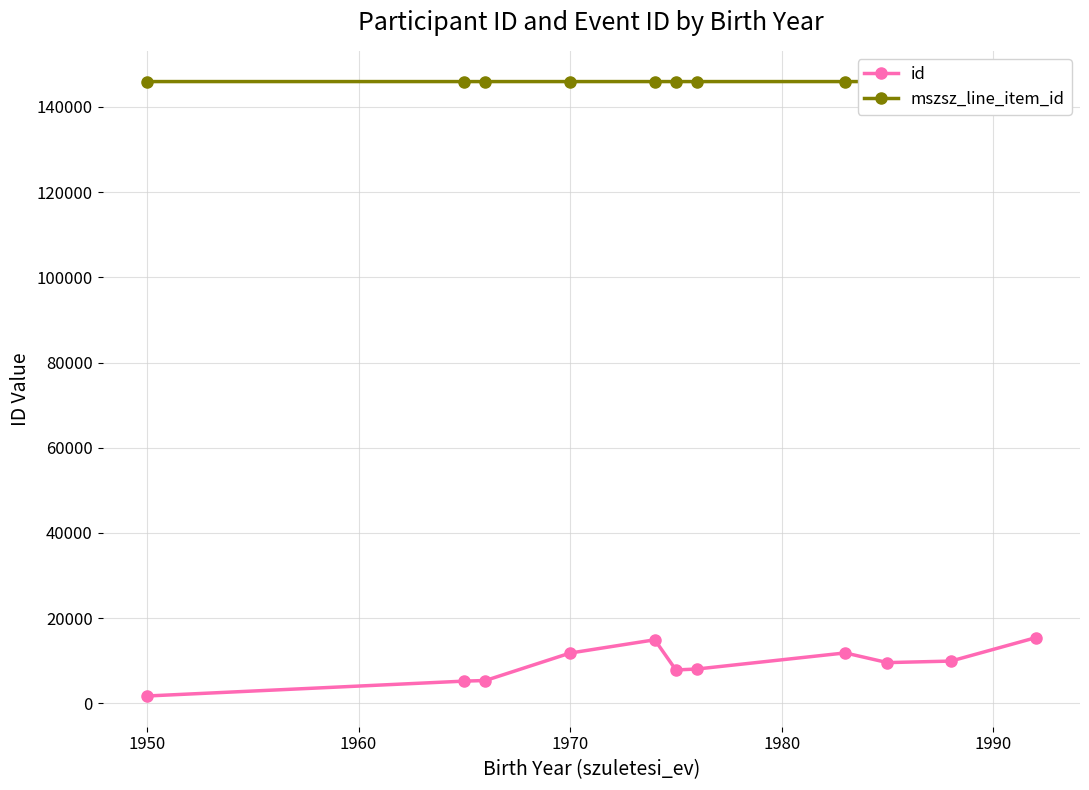

Reading left to right, what are all the values shown in this chart?

id: 1715	5209	5351	11796	14910	7827	8052	11830	9554	9911	15398
mszsz_line_item_id: 145948	145947	145947	145948	145948	145947	145948	145947	145947	145948	145950